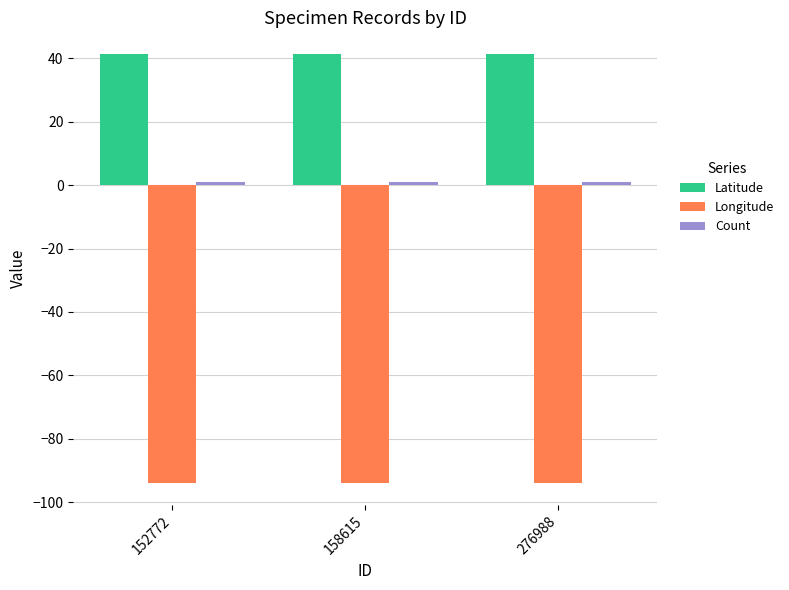

What is the value of the Longitude bar at the 1st from the left?

-94.1